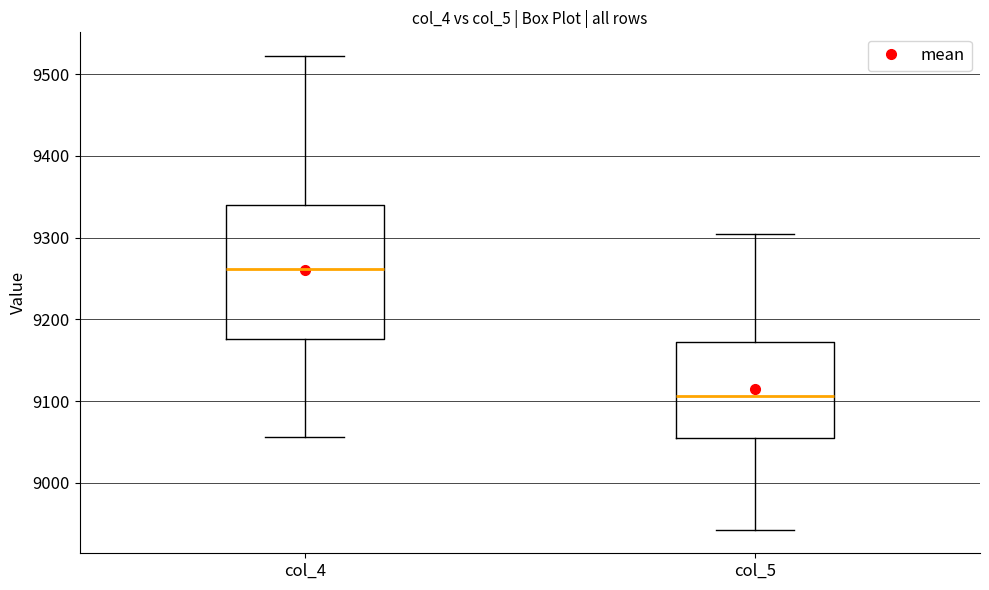

Where is the lower edge of the box for col_4 on the y-axis? The values are not printed on the chart, so give them approximately, as read against the axis.

9180